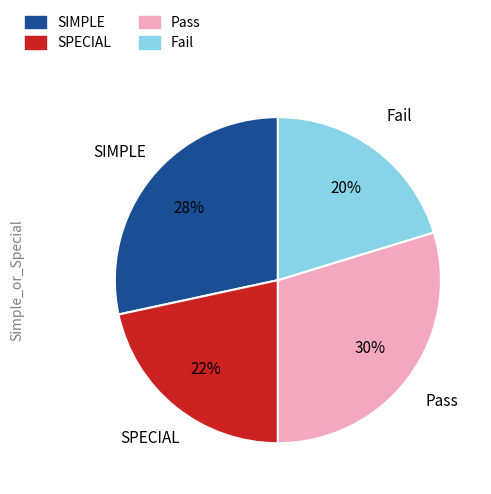

The Fail slice represents 20% of the pie. True or false?

True